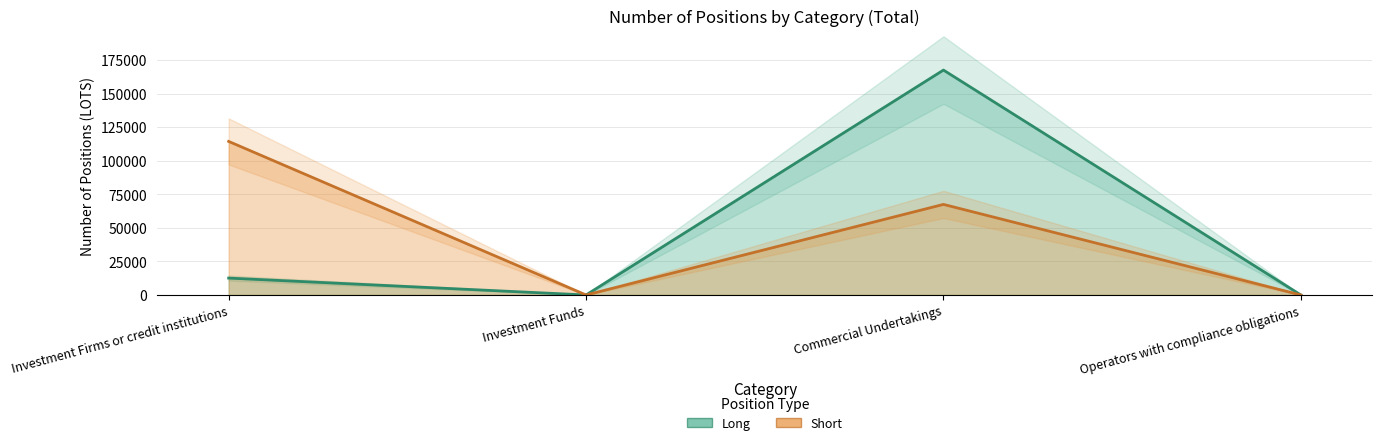

At which category does Long reach its first local peak?

Commercial Undertakings